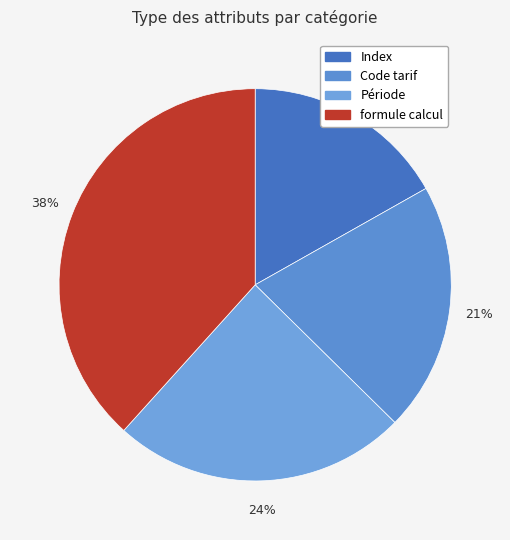

How many slices are in this pie chart?

4